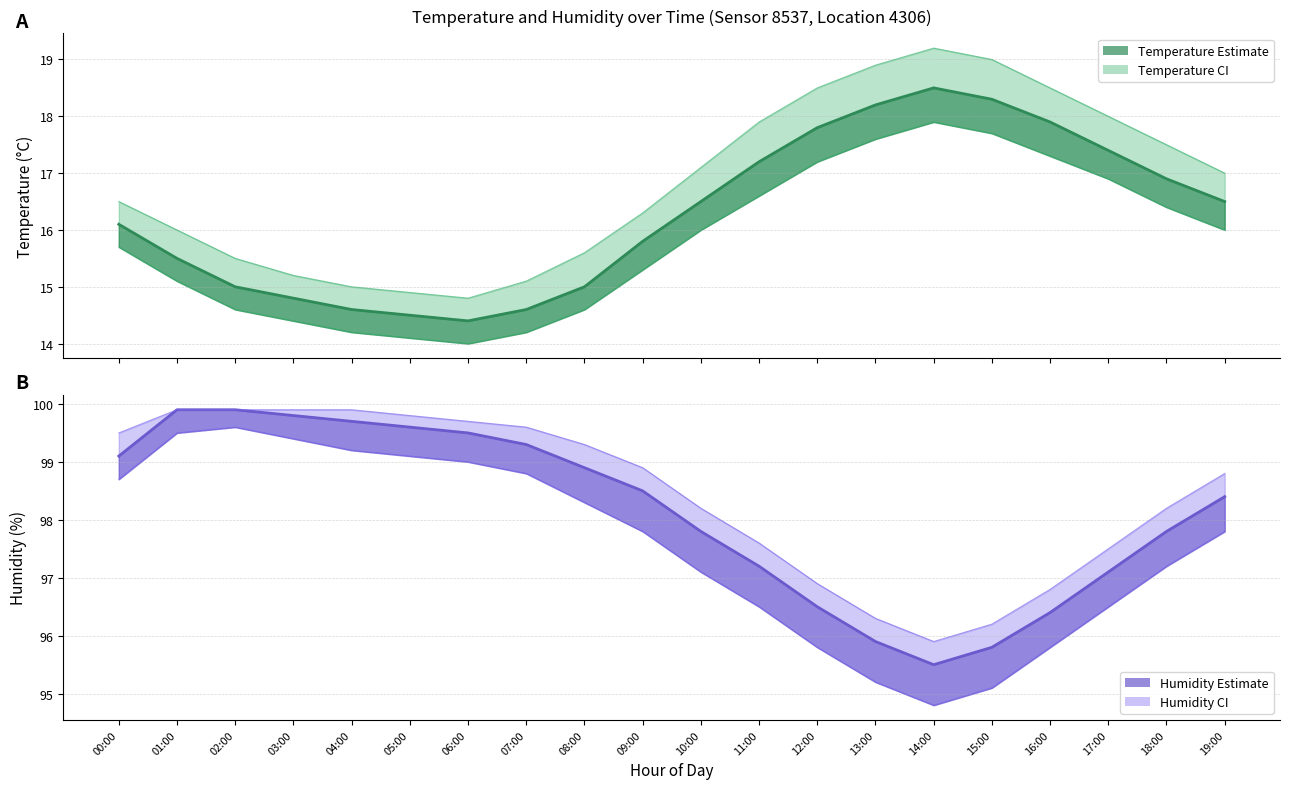

The value at 03:00 is 99.8. True or false?

True